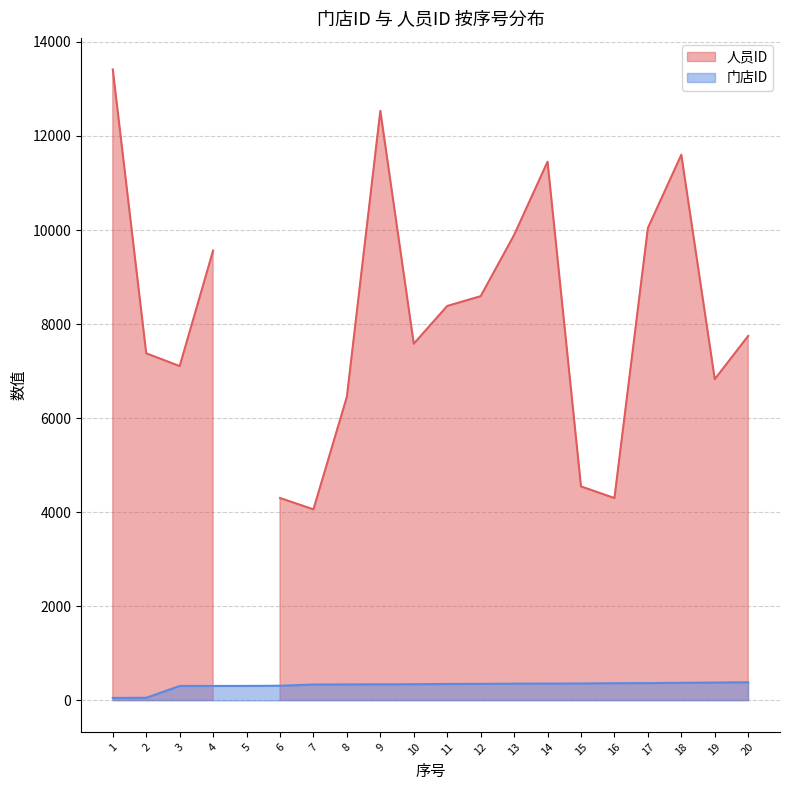

What is the smallest value displayed?

52